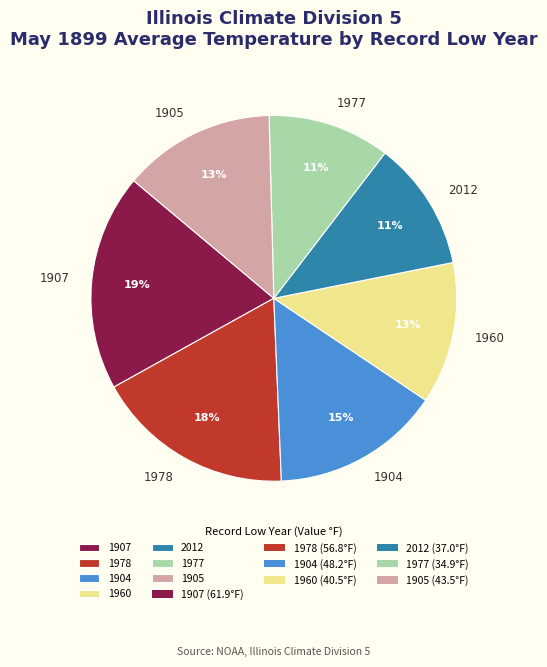

What is the largest slice in the pie chart?

1907